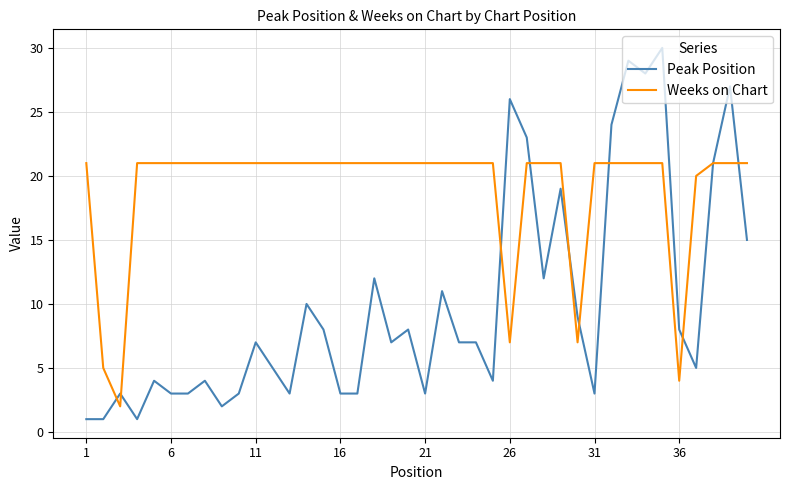

What is the highest value of the Peak Position series?

30